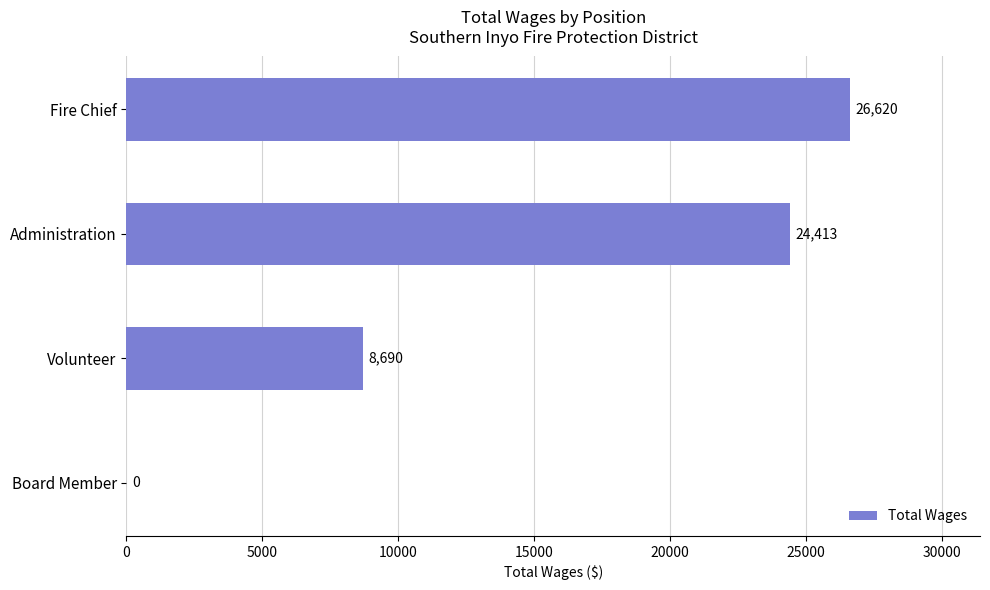

What is the change in value from Administration to Board Member?

-24413